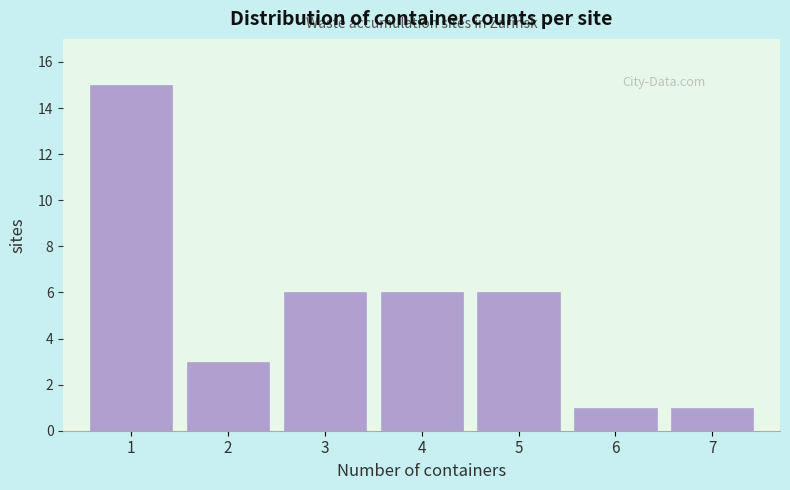

Reading right to left, what are all the values shown in this chart?

1	1	6	6	6	3	15